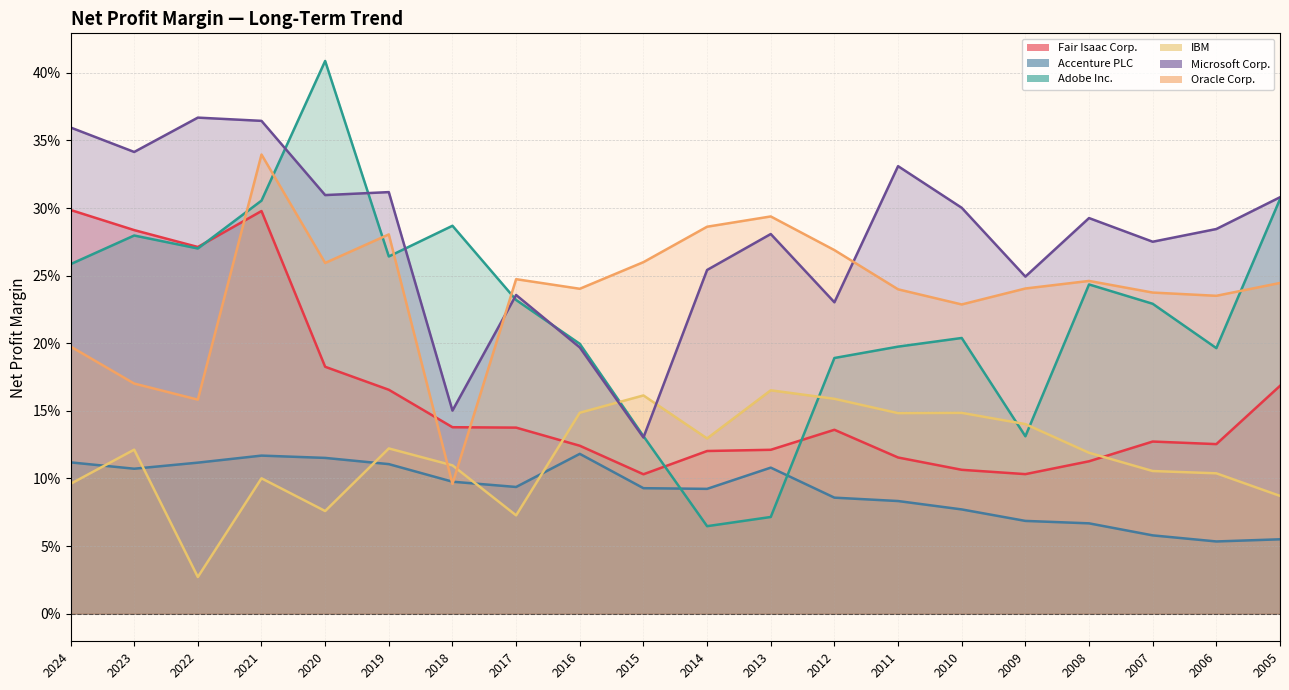

Reading left to right, transcribe all the data shown in this chart.

Fair Isaac Corp.: 0.3	0.3	0.3	0.3	0.2	0.2	0.1	0.1	0.1	0.1	0.1	0.1	0.1	0.1	0.1	0.1	0.1	0.1	0.1	0.2
Accenture PLC: 0.1	0.1	0.1	0.1	0.1	0.1	0.1	0.1	0.1	0.1	0.1	0.1	0.1	0.1	0.1	0.1	0.1	0.1	0.1	0.1
Adobe Inc.: 0.3	0.3	0.3	0.3	0.4	0.3	0.3	0.2	0.2	0.1	0.1	0.1	0.2	0.2	0.2	0.1	0.2	0.2	0.2	0.3
IBM: 0.1	0.1	0.0	0.1	0.1	0.1	0.1	0.1	0.1	0.2	0.1	0.2	0.2	0.1	0.1	0.1	0.1	0.1	0.1	0.1
Microsoft Corp.: 0.4	0.3	0.4	0.4	0.3	0.3	0.2	0.2	0.2	0.1	0.3	0.3	0.2	0.3	0.3	0.2	0.3	0.3	0.3	0.3
Oracle Corp.: 0.2	0.2	0.2	0.3	0.3	0.3	0.1	0.2	0.2	0.3	0.3	0.3	0.3	0.2	0.2	0.2	0.2	0.2	0.2	0.2